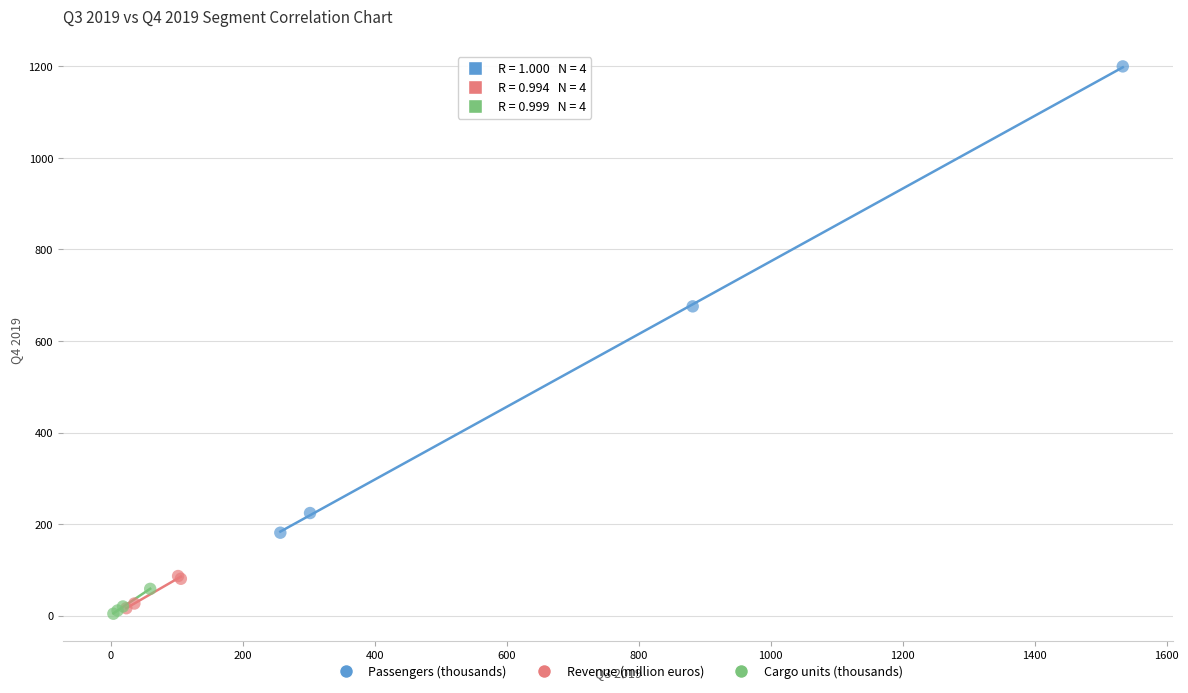

Which series reaches the maximum Y coordinate?

Passengers (thousands)